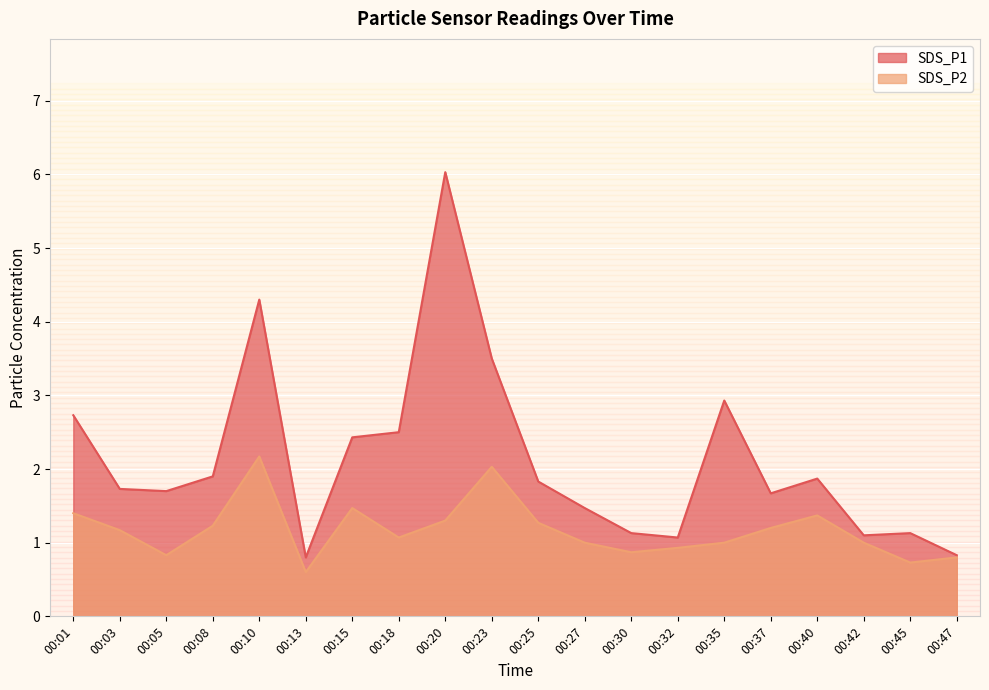

Reading right to left, list all the values displayed in this chart.

SDS_P1: 00:47=0.8	00:45=1.1	00:42=1.1	00:40=1.9	00:37=1.7	00:35=2.9	00:32=1.1	00:30=1.1	00:27=1.5	00:25=1.8	00:23=3.5	00:20=6.0	00:18=2.5	00:15=2.4	00:13=0.8	00:10=4.3	00:08=1.9	00:05=1.7	00:03=1.7	00:01=2.7
SDS_P2: 00:47=0.8	00:45=0.7	00:42=1.0	00:40=1.4	00:37=1.2	00:35=1.0	00:32=0.9	00:30=0.9	00:27=1.0	00:25=1.3	00:23=2.0	00:20=1.3	00:18=1.1	00:15=1.5	00:13=0.6	00:10=2.2	00:08=1.2	00:05=0.8	00:03=1.2	00:01=1.4